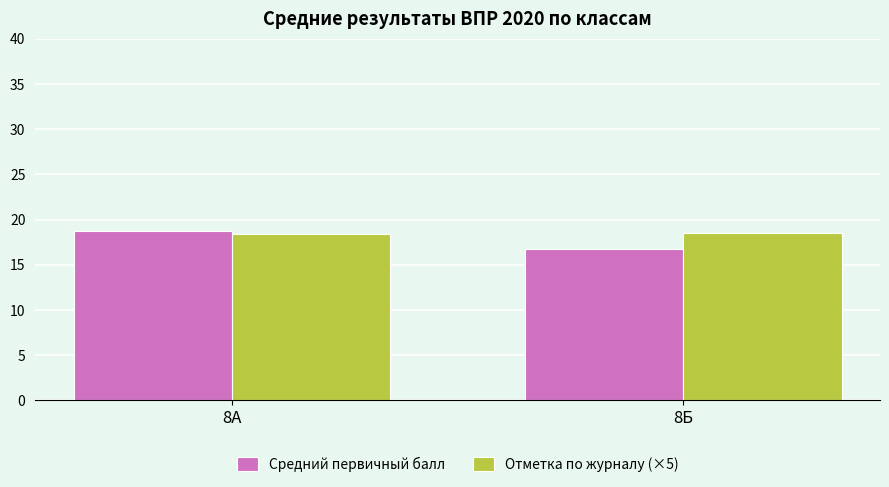

What is the difference between the Отметка по журналу (×5) values at 8Б and 8А?

0.1